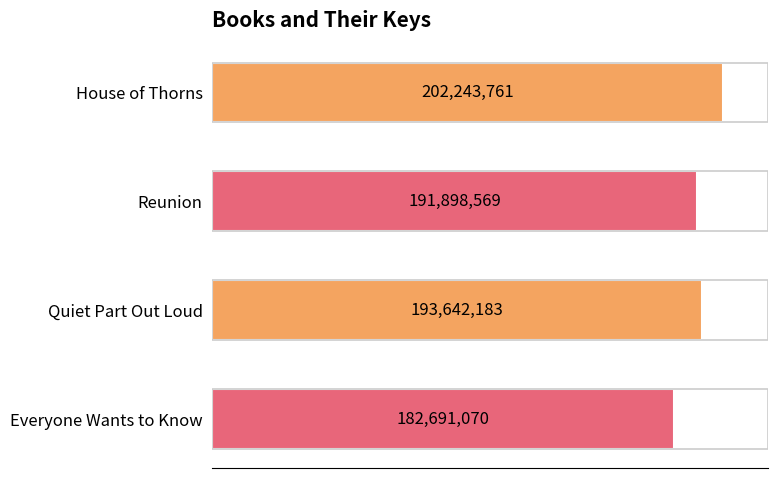

Does the chart contain any negative values?

No